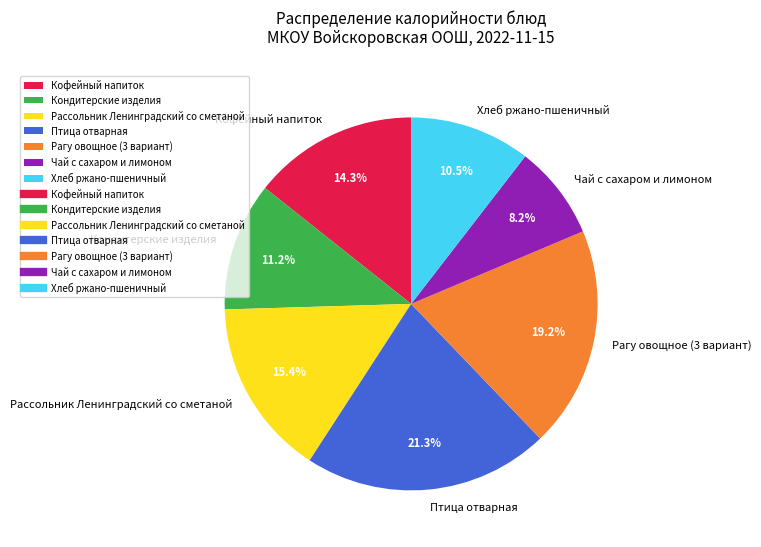

The Кондитерские изделия slice represents 11% of the pie. True or false?

True